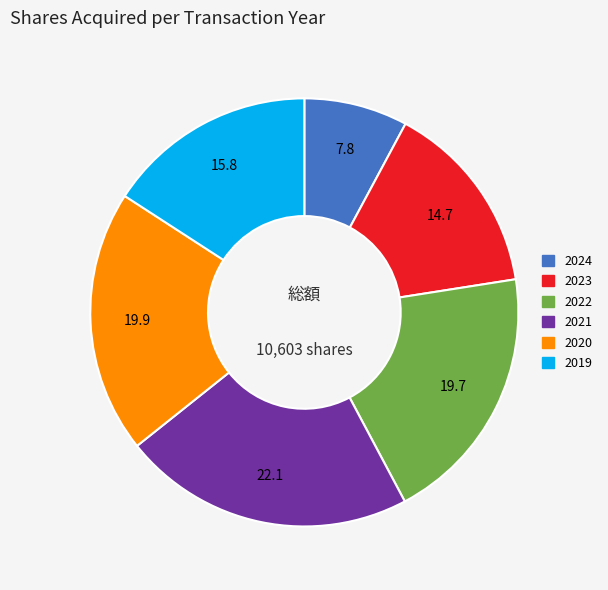

Is 2020 the majority of the pie?

No